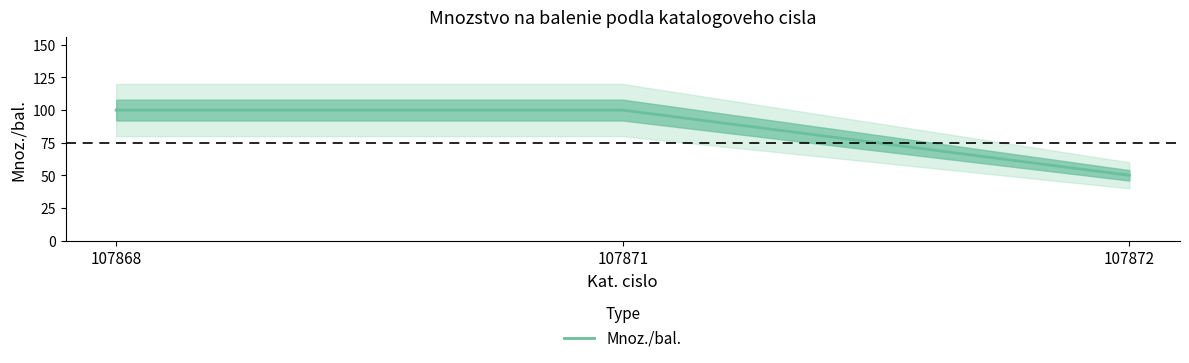

How many data points are less than 100?

1